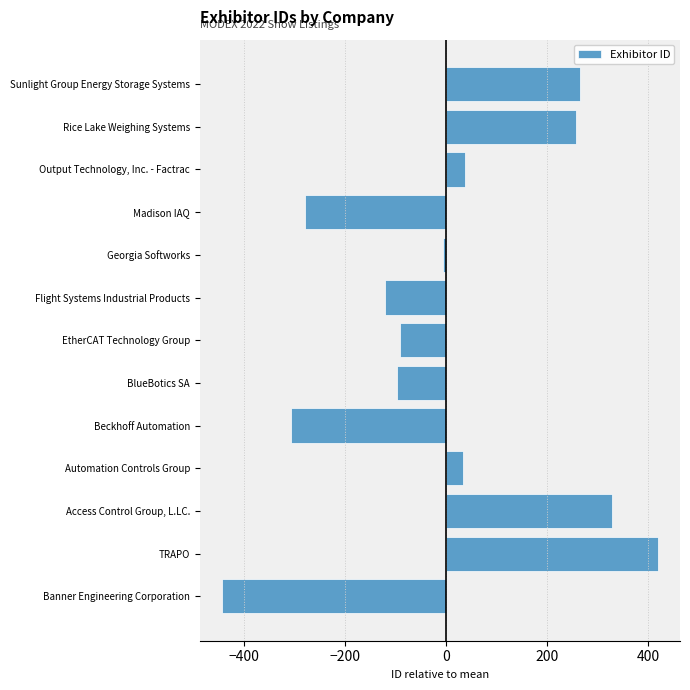

Count the number of categories in the chart.

13